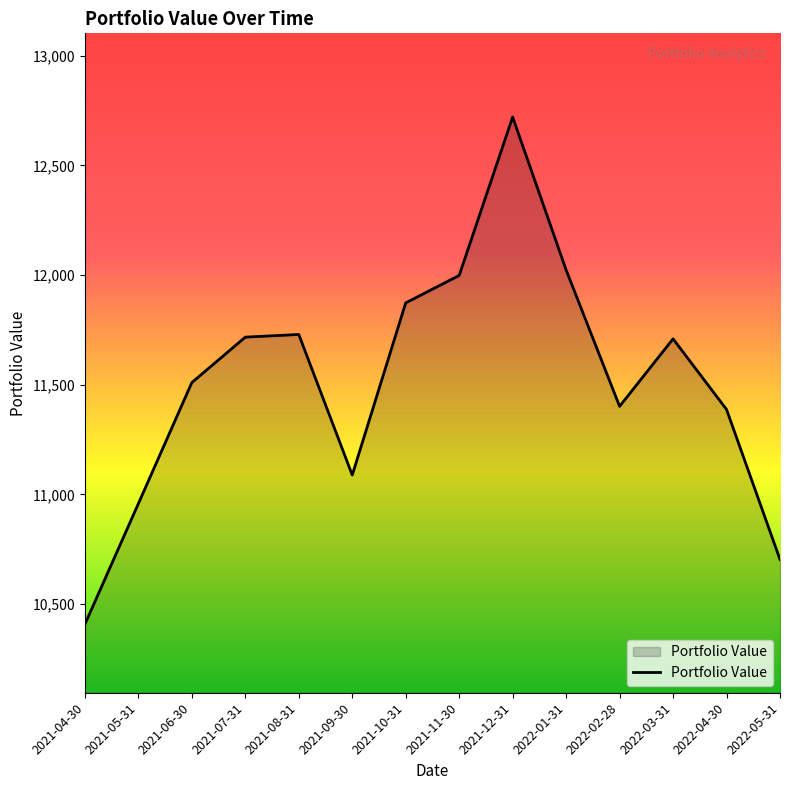

How many interior local peaks (higher than both neighbors) does the data have?

3